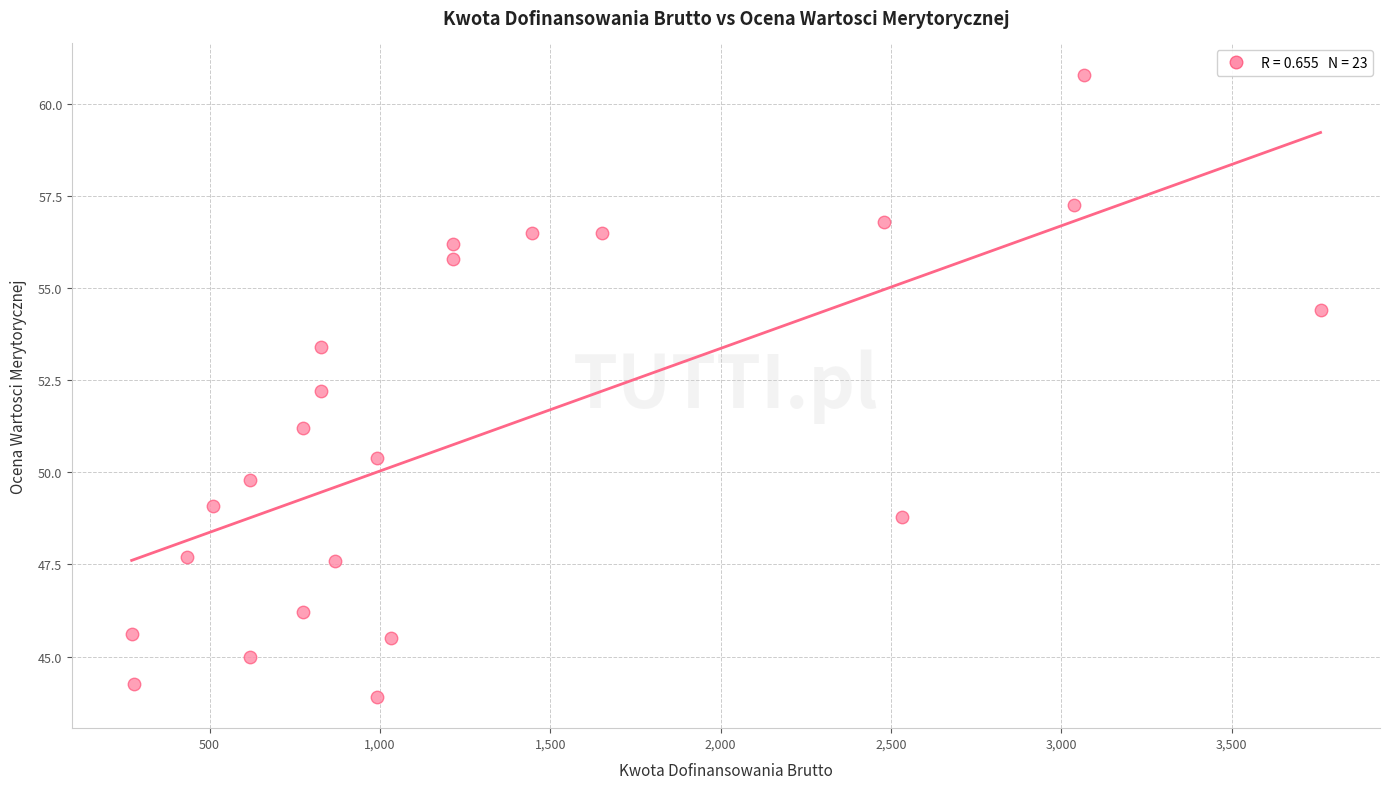

What Y value in the scatter plot is closest to 52?

52.2